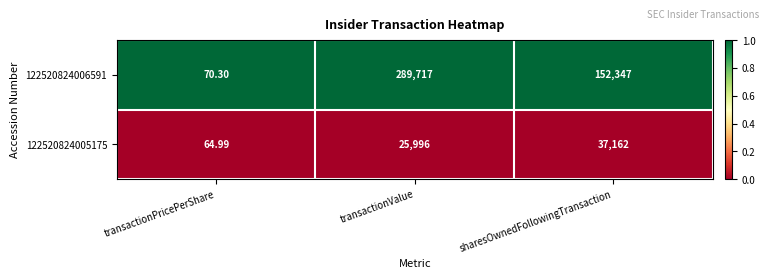

What is the greatest value displayed?

289717.0